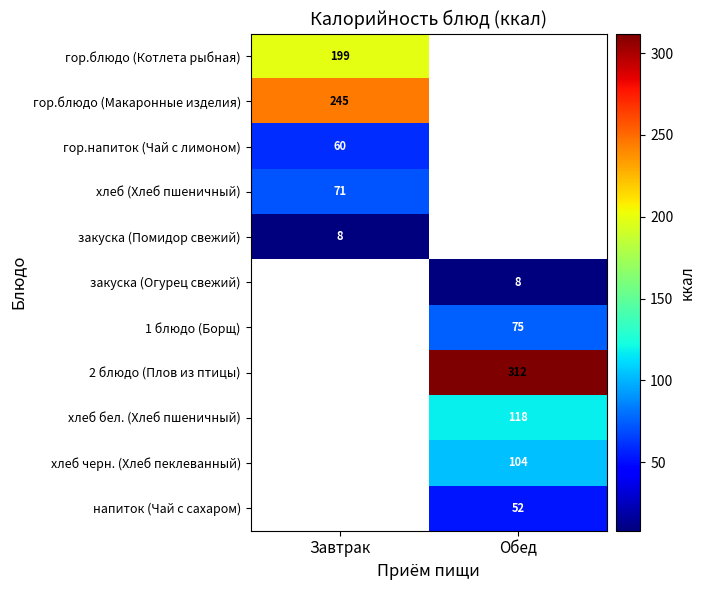

The value of 2 блюдо (Плов из птицы) at Обед is 158. True or false?

False